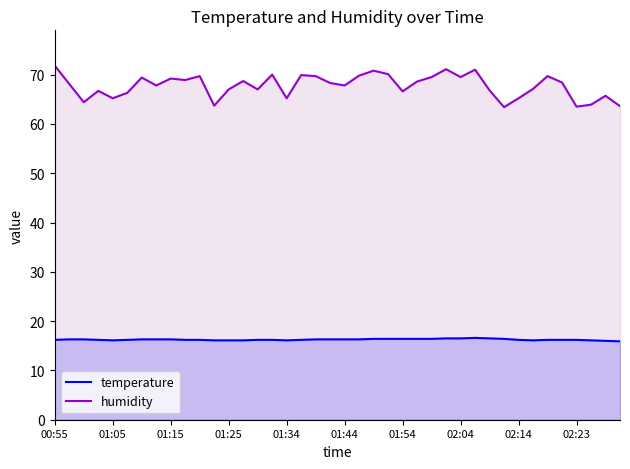

Reading left to right, what are all the values shown in this chart?

temperature: 16.2	16.3	16.3	16.2	16.1	16.2	16.3	16.3	16.3	16.2	16.2	16.1	16.1	16.1	16.2	16.2	16.1	16.2	16.3	16.3	16.3	16.3	16.4	16.4	16.4	16.4	16.4	16.5	16.5	16.6	16.5	16.4	16.2	16.1	16.2	16.2	16.2	16.1	16.0	15.9
humidity: 71.8	68.1	64.4	66.7	65.2	66.3	69.4	67.8	69.2	68.9	69.7	63.7	67.0	68.7	67.0	70.0	65.2	69.9	69.7	68.3	67.8	69.8	70.8	70.1	66.6	68.6	69.5	71.1	69.5	71.0	66.8	63.4	65.2	67.1	69.7	68.4	63.5	63.9	65.7	63.6